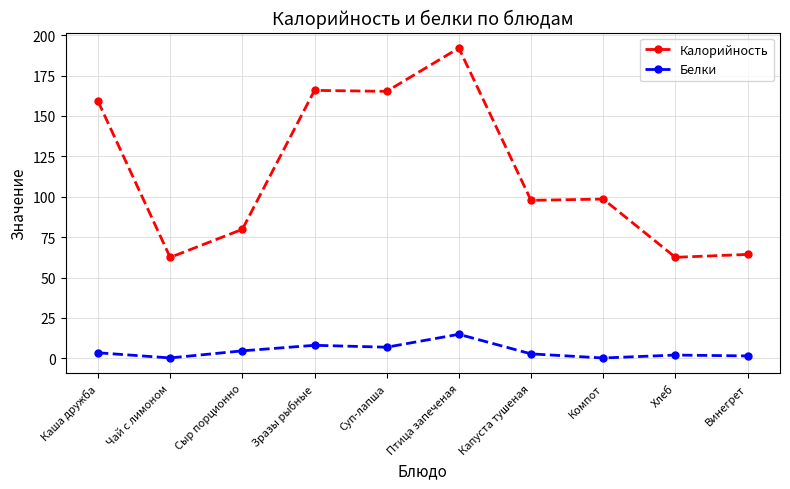

True or false: Белки has more than 1 interior local peaks.

True